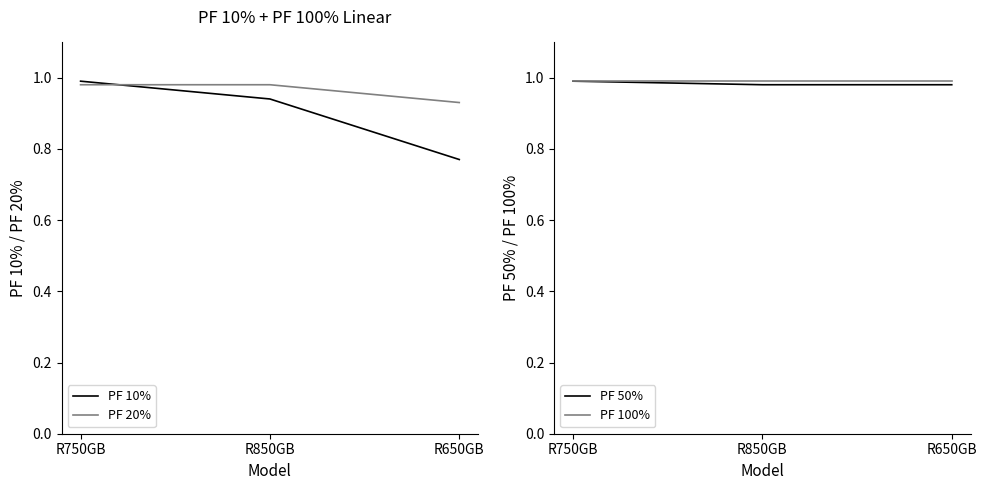

What are all the series names shown in the legend?

PF 10%, PF 20%, PF 50%, PF 100%